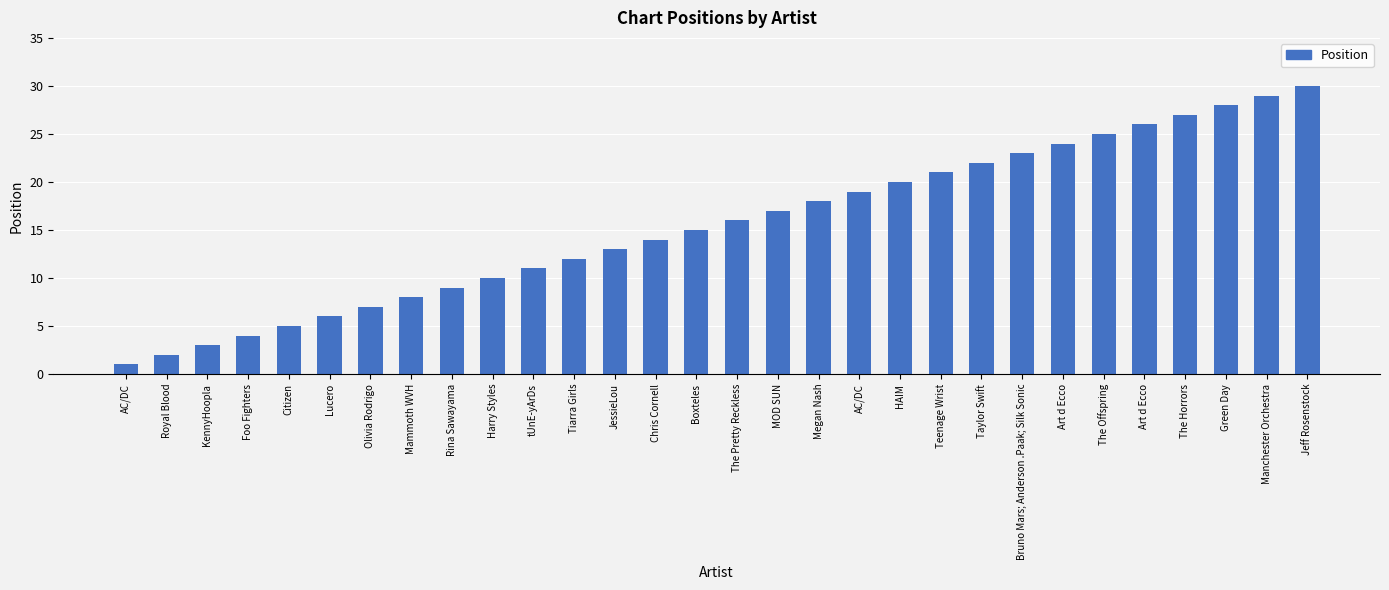

What is the sum of all values?

465